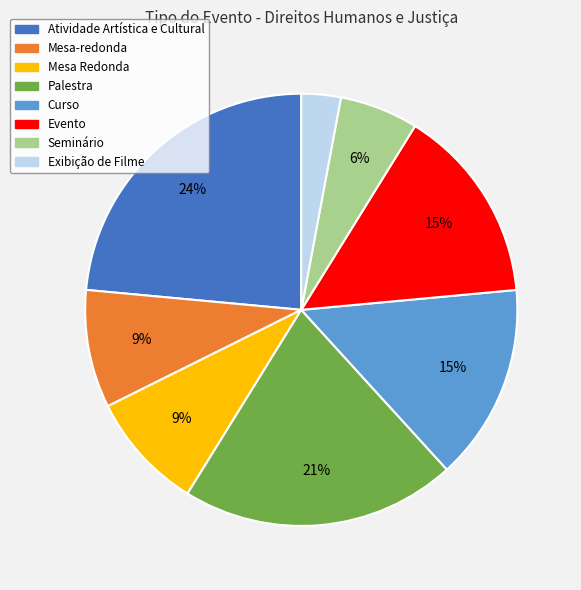

Is there any slice that represents more than half of the pie?

No